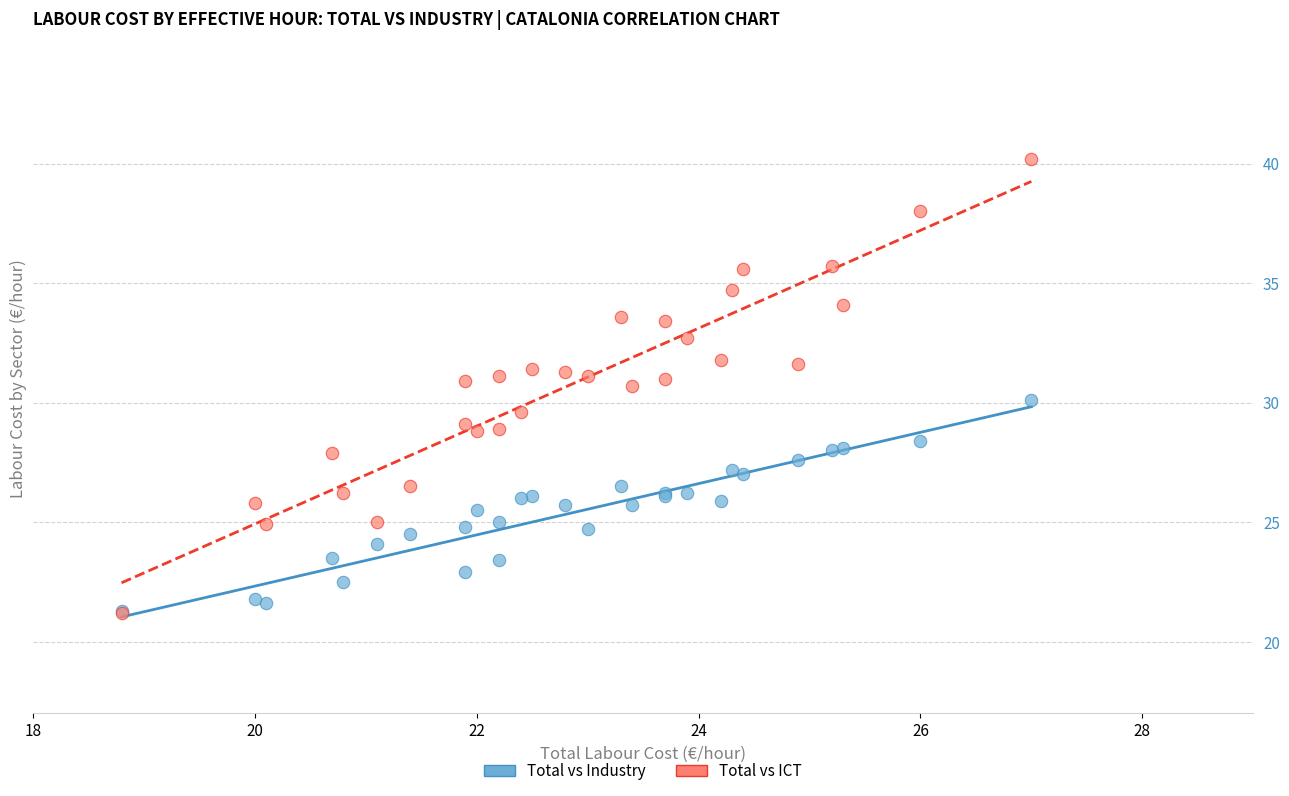

Which series contains the highest Y value?

Total vs ICT